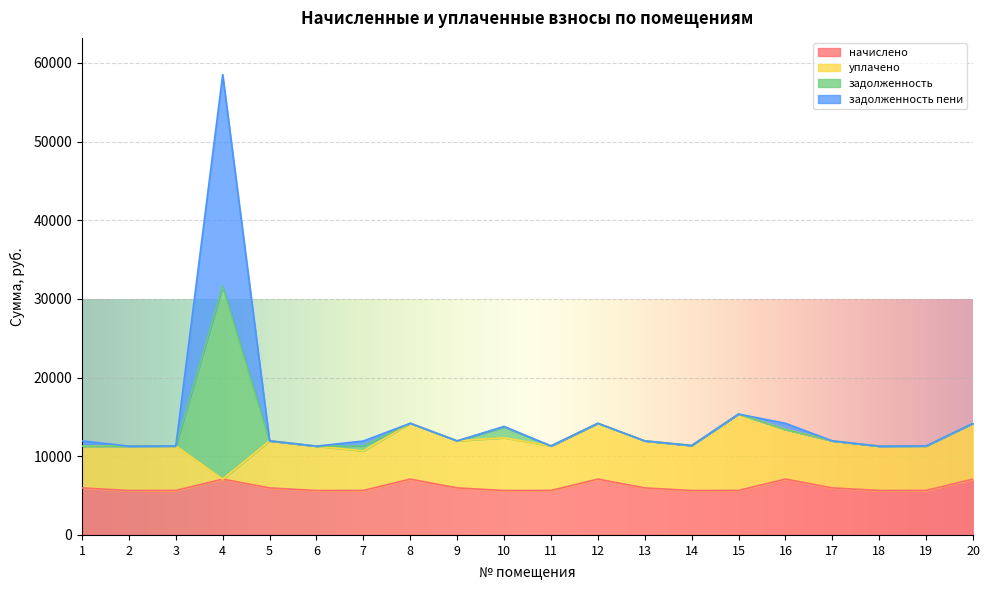

What is the sum of the начислено values at 2 and 10?

11289.6